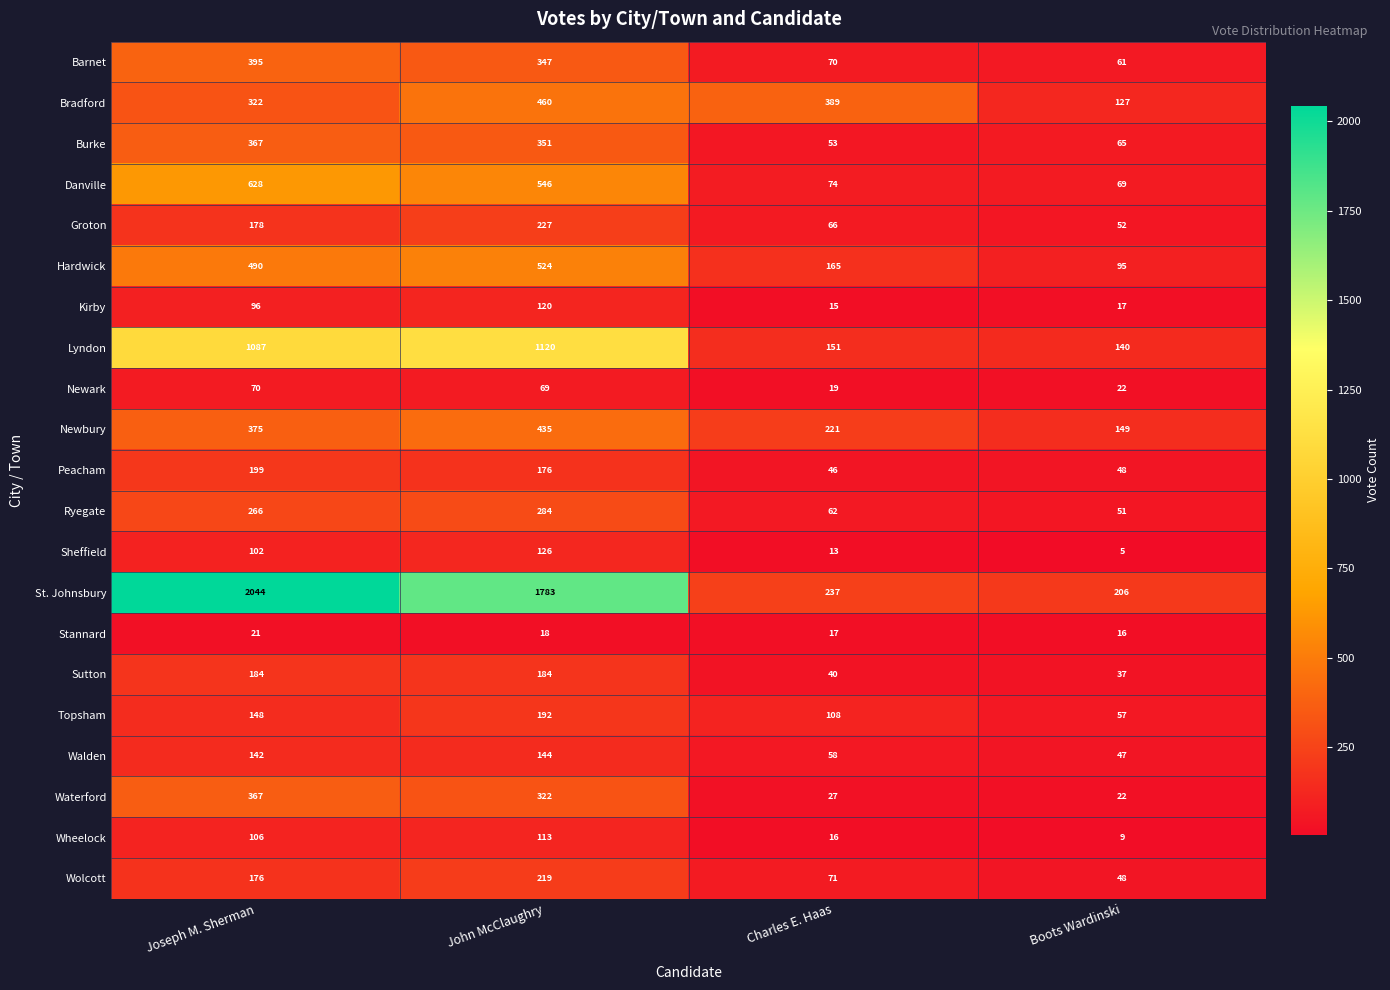

At Charles E. Haas, list the series in order from smallest to largest.

Sheffield, Kirby, Wheelock, Stannard, Newark, Waterford, Sutton, Peacham, Burke, Walden, Ryegate, Groton, Barnet, Wolcott, Danville, Topsham, Lyndon, Hardwick, Newbury, St. Johnsbury, Bradford